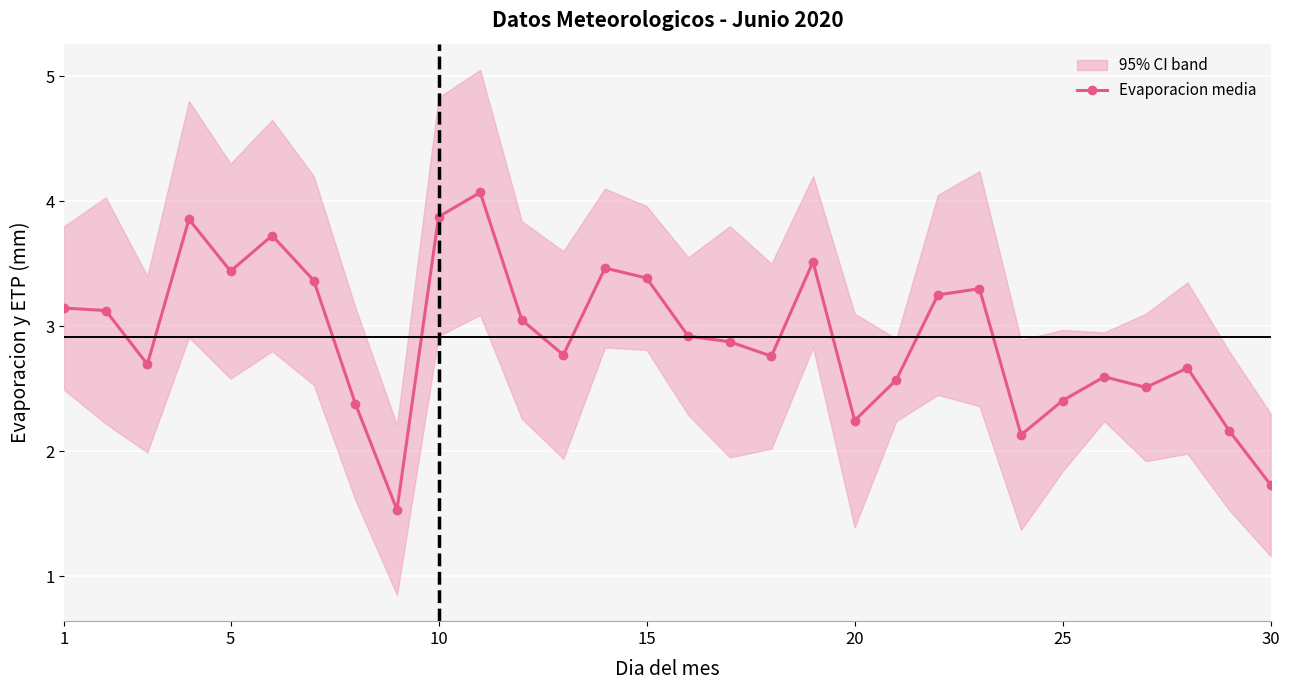

What is the minimum value for Evaporacion media?

1.5